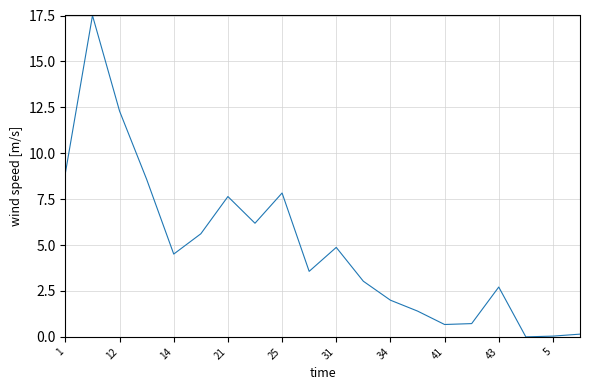

What is the difference between the maximum and minimum values?

17.5